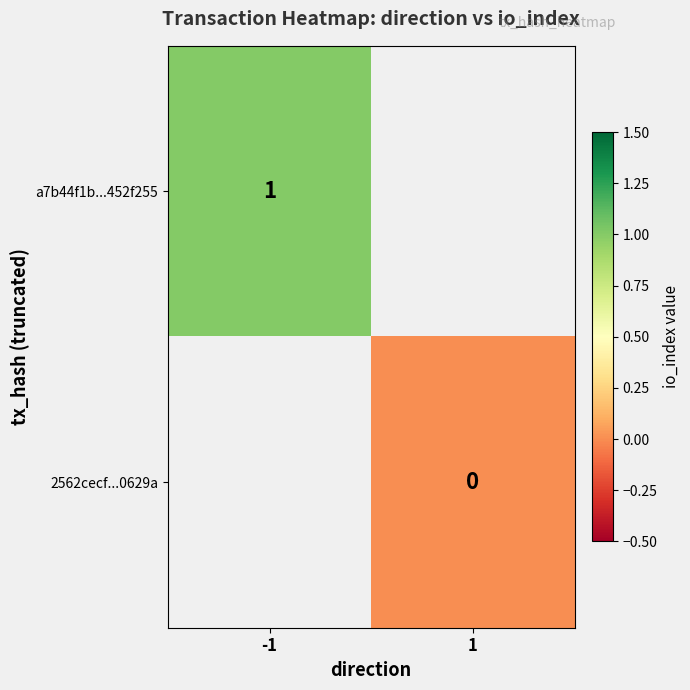

Is it true that a7b44f1b...452f255 equals 1.4 at -1?

False